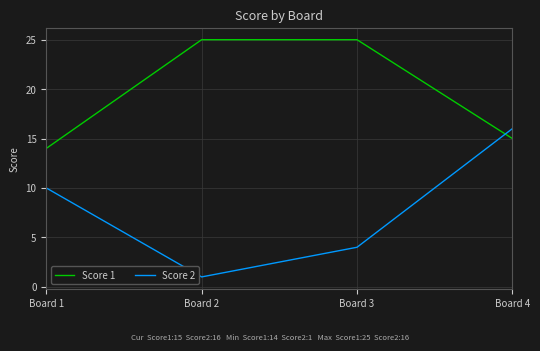

What is the maximum value for Score 1?

25